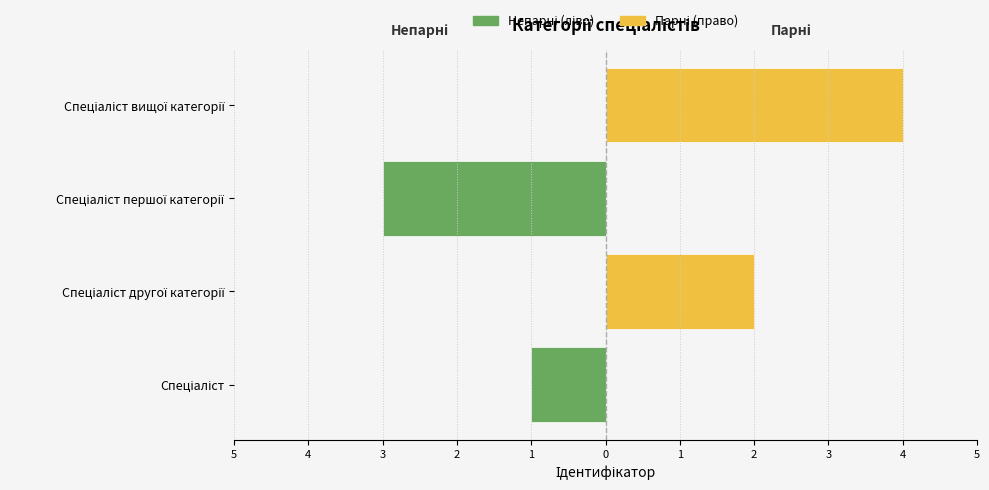

How many data points in Парні (право) are above 2?

1